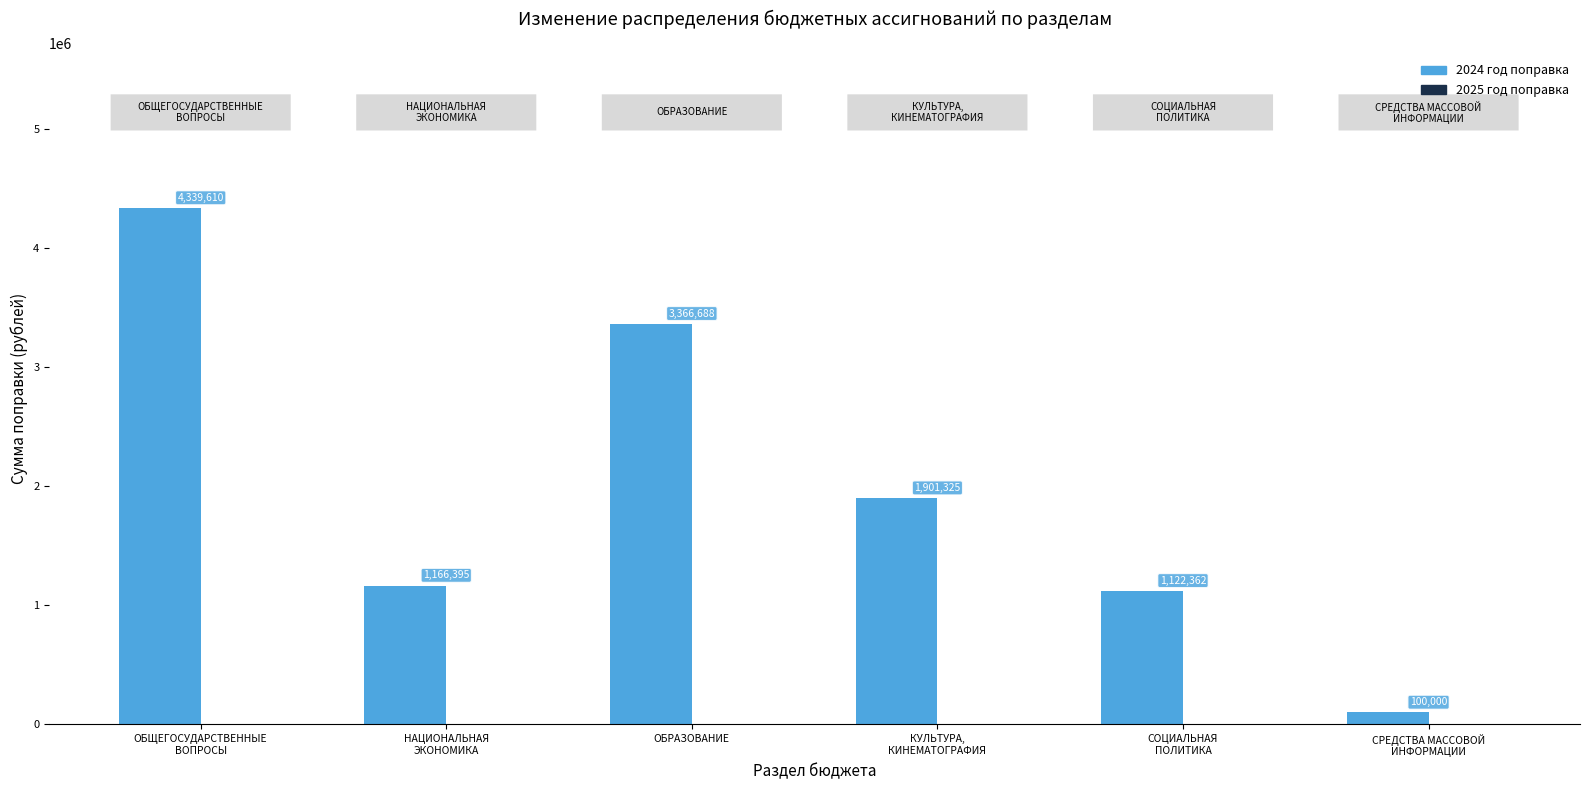

Which series has the largest total across all categories?

2024 год поправка